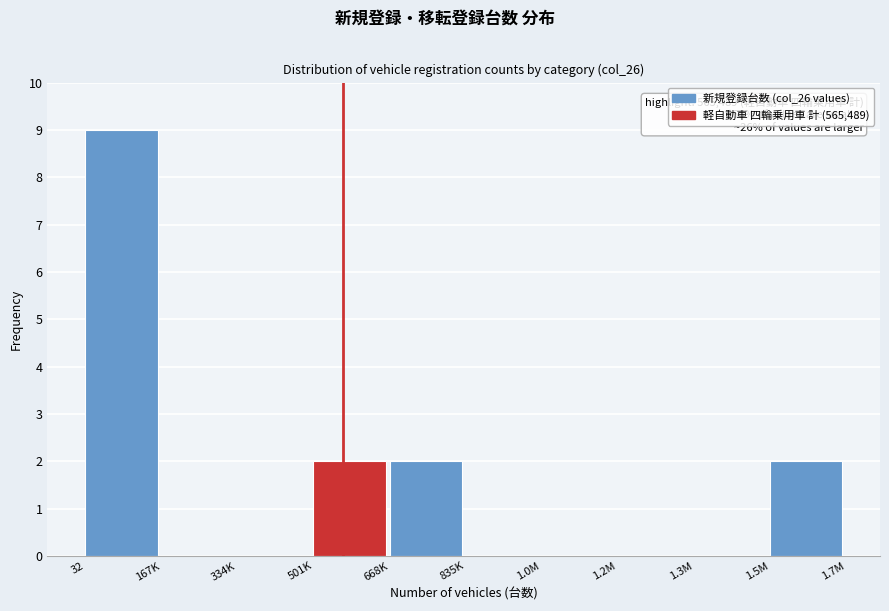

Reading left to right, list all the values displayed in this chart.

32=9	167K=0	334K=0	501K=2	668K=2	835K=0	1.0M=0	1.2M=0	1.3M=0	1.5M=2